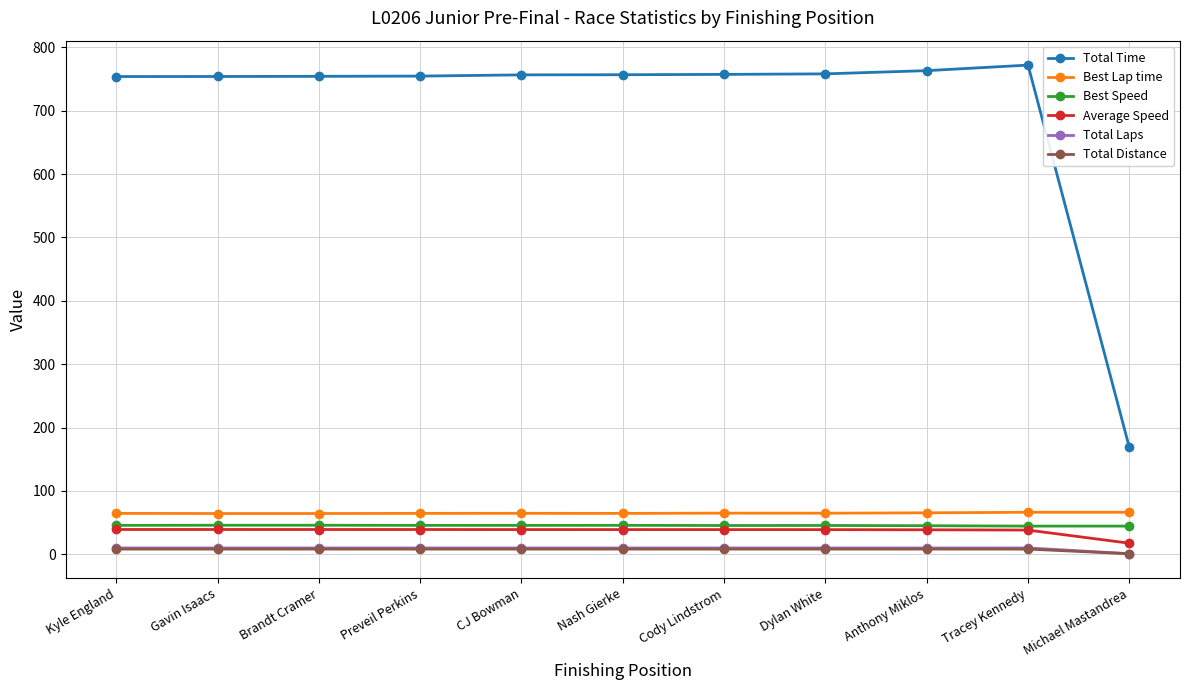

How many lines are shown in the chart?

6